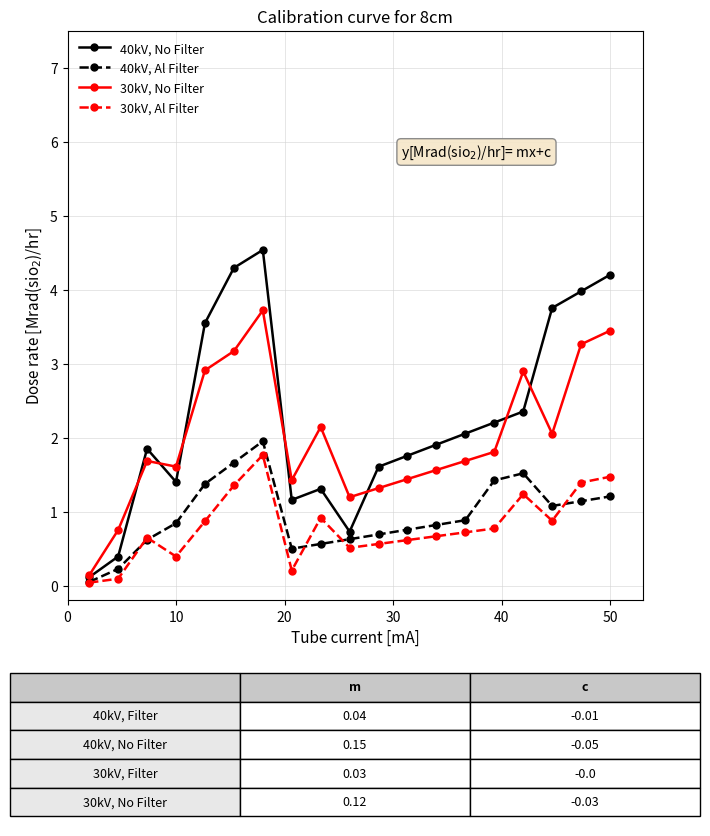

At how many categories does at least one series exceed 3?

6